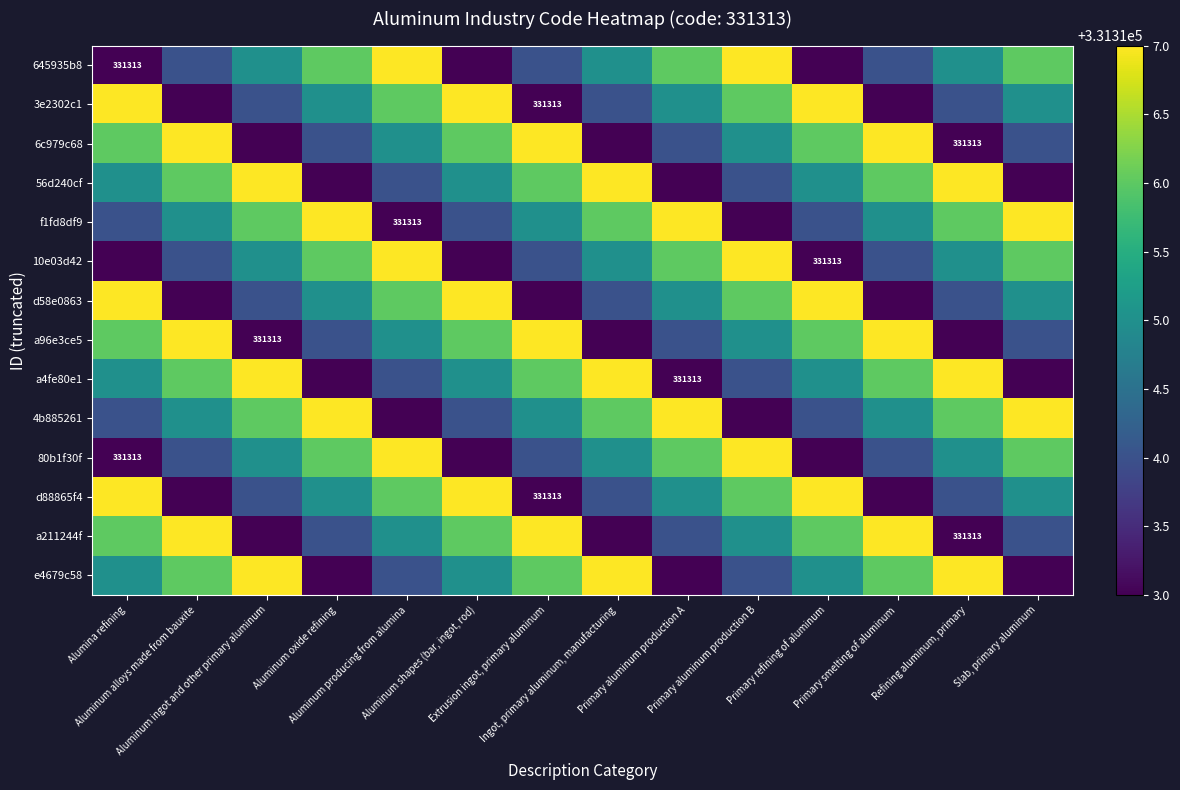

The 10e03d42 series shows 331313 at Primary refining of aluminum. True or false?

True